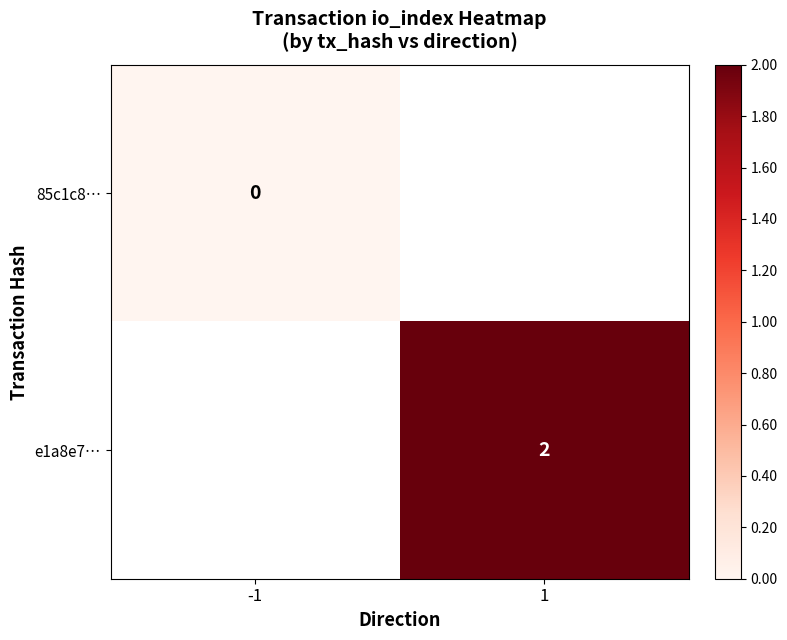

The e1a8e7… series shows 1 at 1. True or false?

False